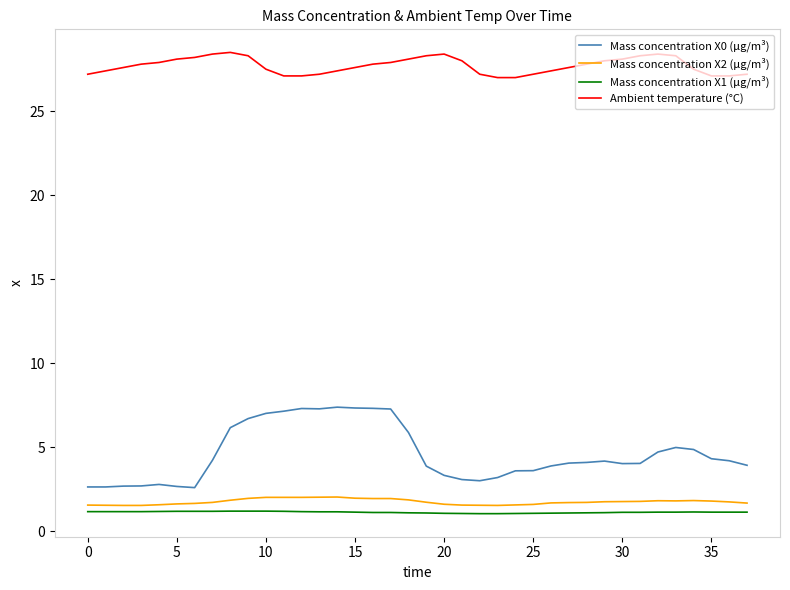

What is the difference between the maximum and minimum values in the Ambient temperature (°C) series?

1.5